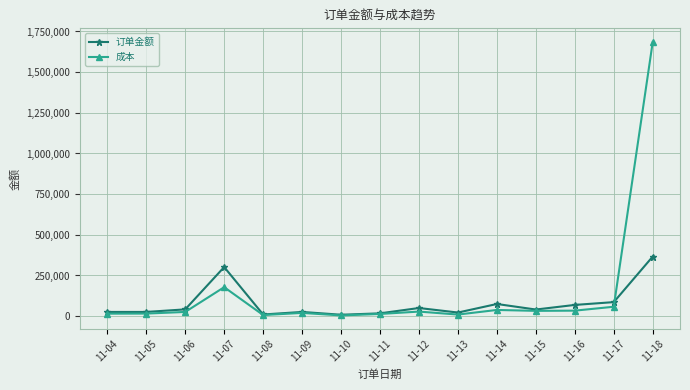

Is the value of 成本 at 11-07 greater than the value of 订单金额 at 11-05?

Yes